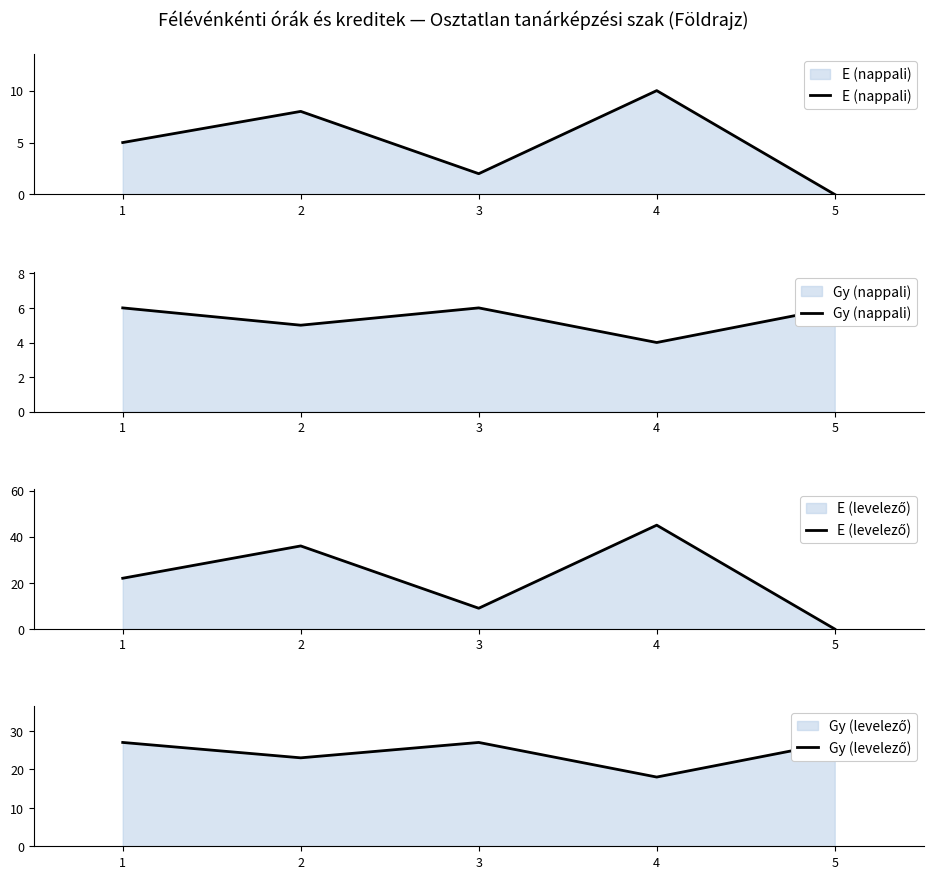

What is the value of the E (levelező) point at the 4th from the left?

45